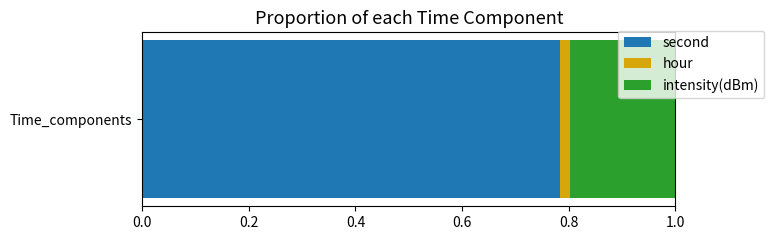

Is it true that second equals 1.1 at Time_components?

False